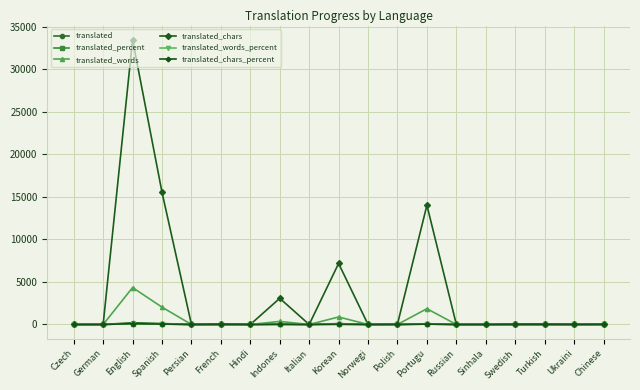

What is the value of the translated_chars point at the 17th from the left?

69.0